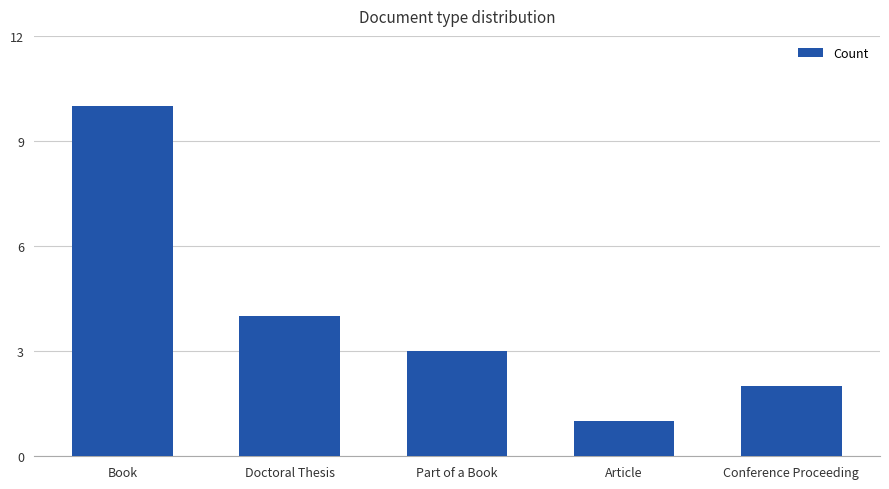

Rank the categories by value from highest to lowest.

Book, Doctoral Thesis, Part of a Book, Conference Proceeding, Article